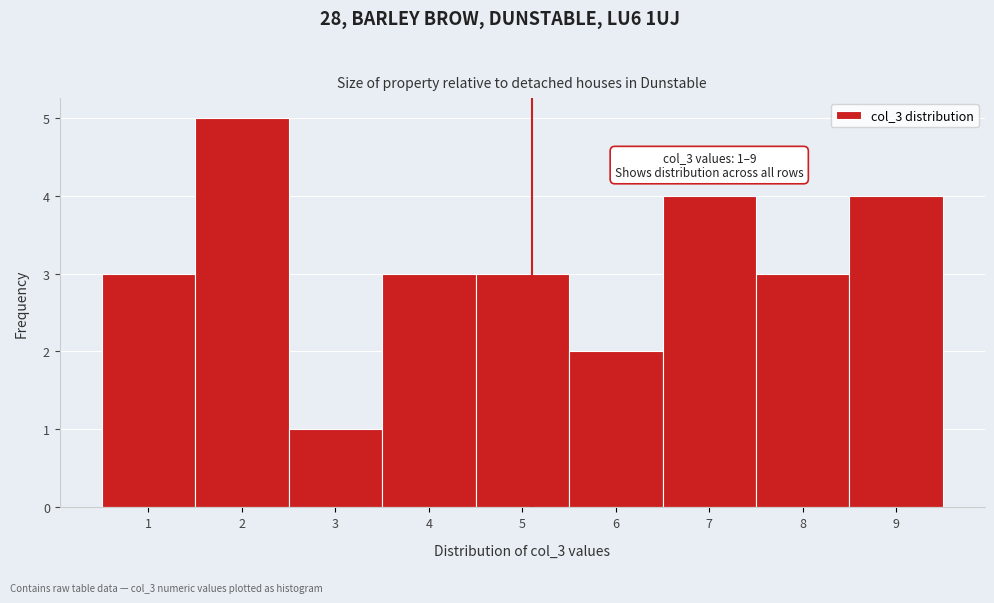

Over which range of the x-axis is the bar tallest?

1.5 to 2.5